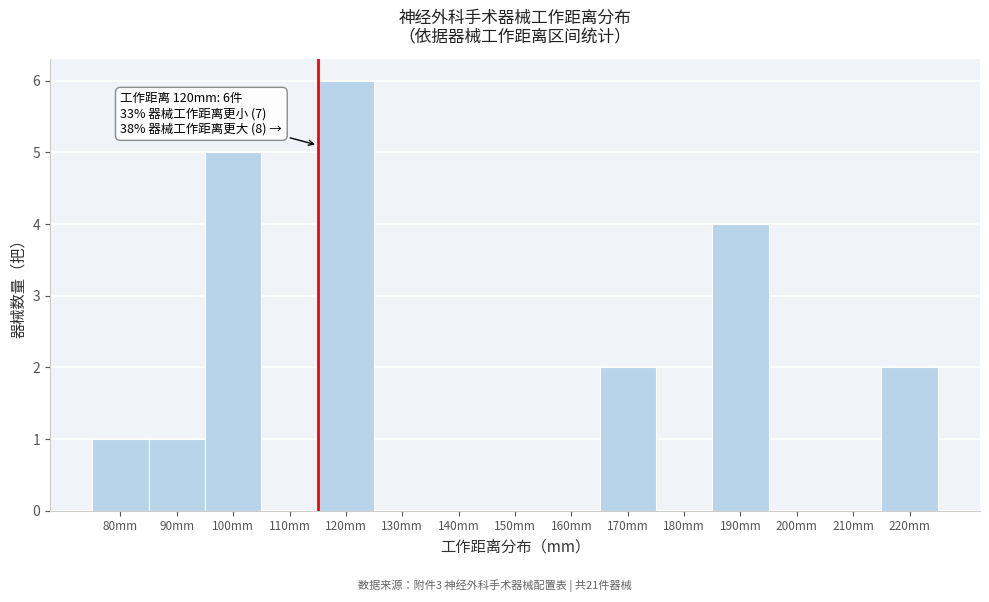

Reading left to right, what are all the values shown in this chart?

80mm=1	90mm=1	100mm=5	110mm=0	120mm=6	130mm=0	140mm=0	150mm=0	160mm=0	170mm=2	180mm=0	190mm=4	200mm=0	210mm=0	220mm=2